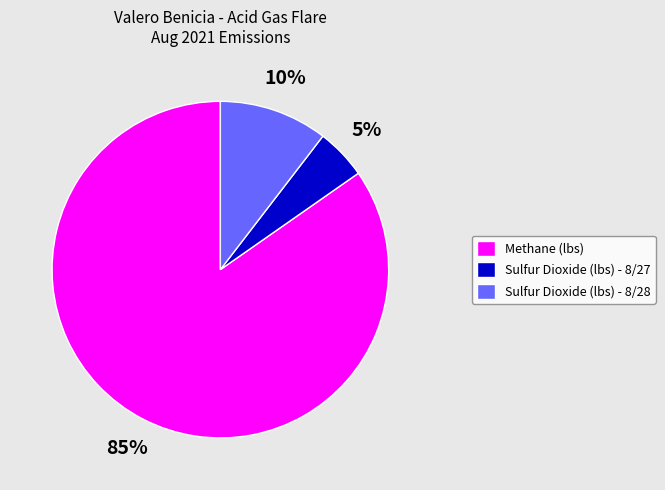

Do Sulfur Dioxide (lbs) - 8/27 and Sulfur Dioxide (lbs) - 8/28 together represent more than half of the pie?

No